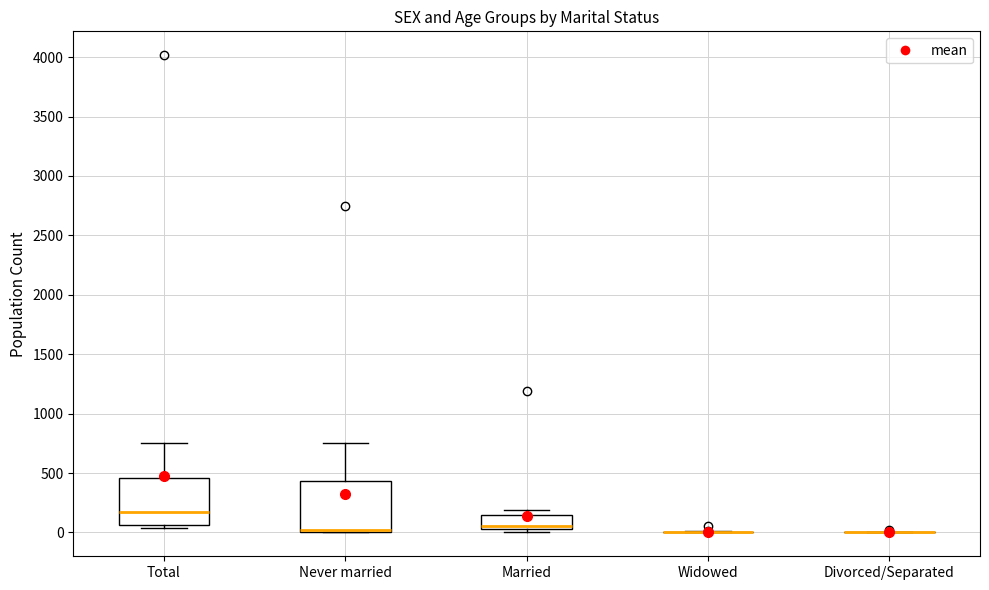

Reading left to right, read every box against the y-axis: the position of its median line, the range the box covers, and the ends of its whiskers. The values are not printed on the chart, so give them approximately, as read against the axis.

Total: median 150, box 50 to 450, whiskers 50 (just below the box's lower edge) to 750
Never married: median 0 (drawn on the box's lower edge), box 0 to 450, whiskers 0 to 750
Married: median 50 (just above the box's lower edge), box 50 to 150, whiskers 0 to 200
Widowed: box collapsed to a line at 0, whiskers 0 to 0
Divorced/Separated: box collapsed to a line at 0, whiskers 0 to 0